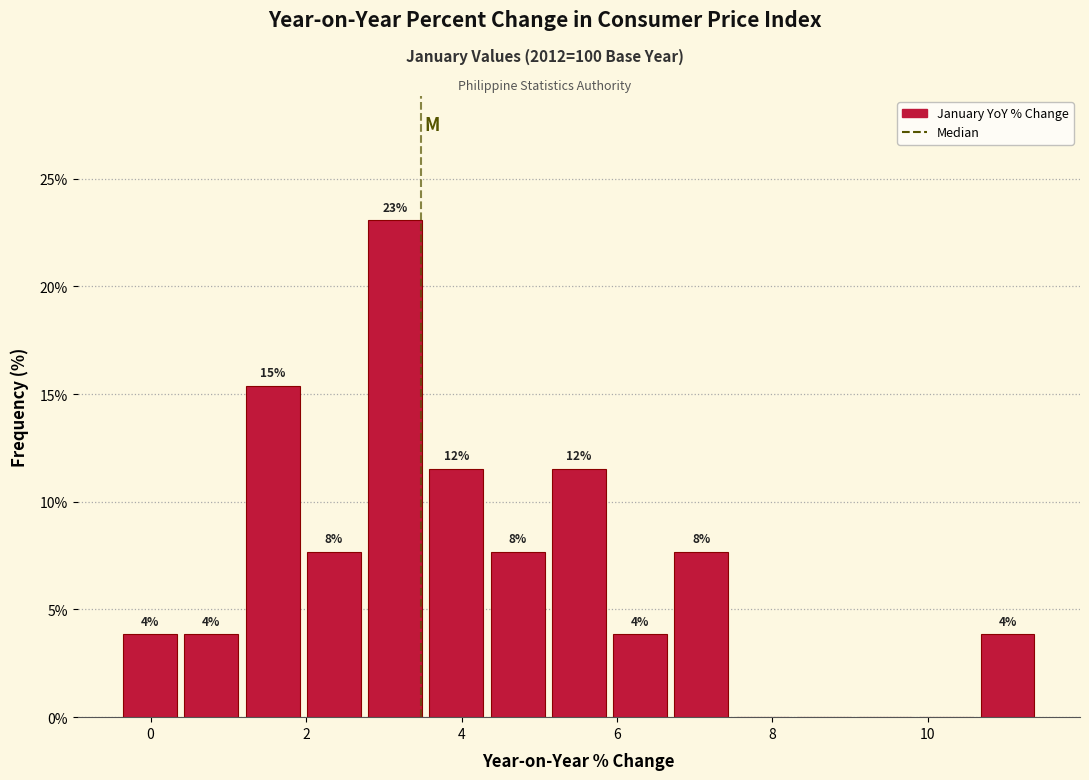

Read against the x-axis, roughly where is the centre of the tallest bar?

3.2